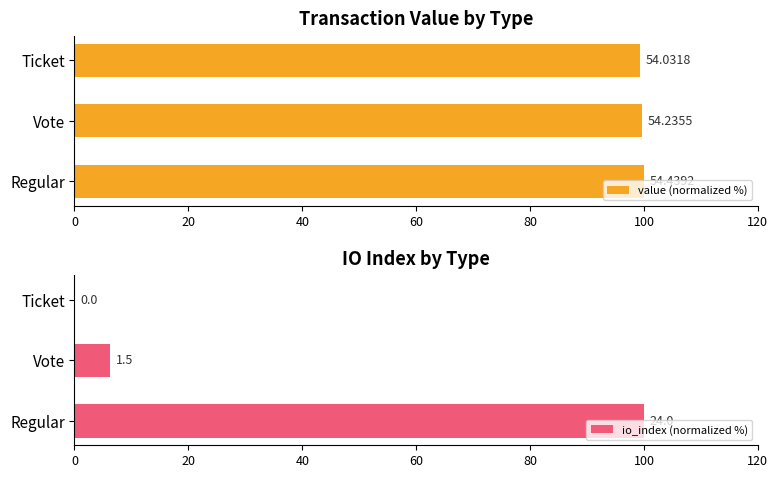

Read the io_index (normalized %) value at Vote.

6.2